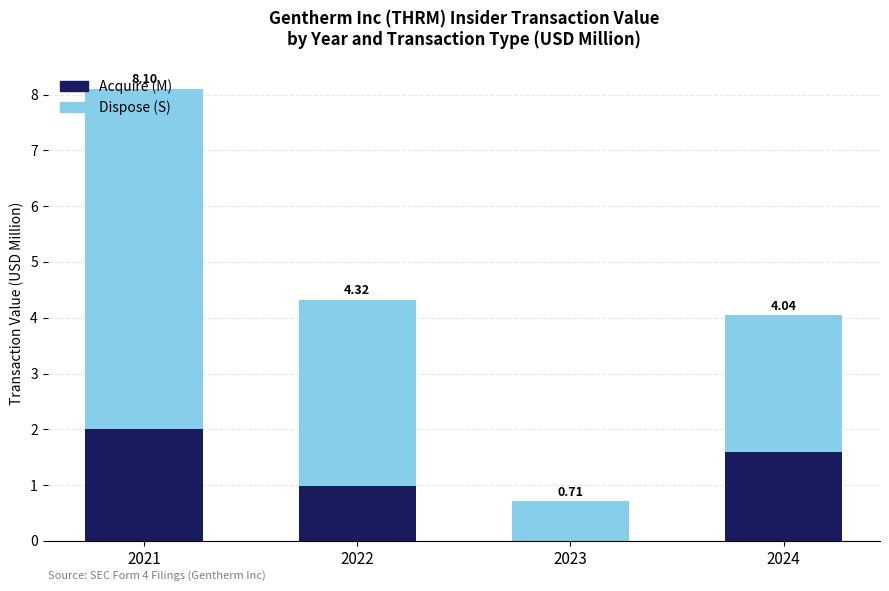

What is the average value of the Dispose (S) series?

3.1